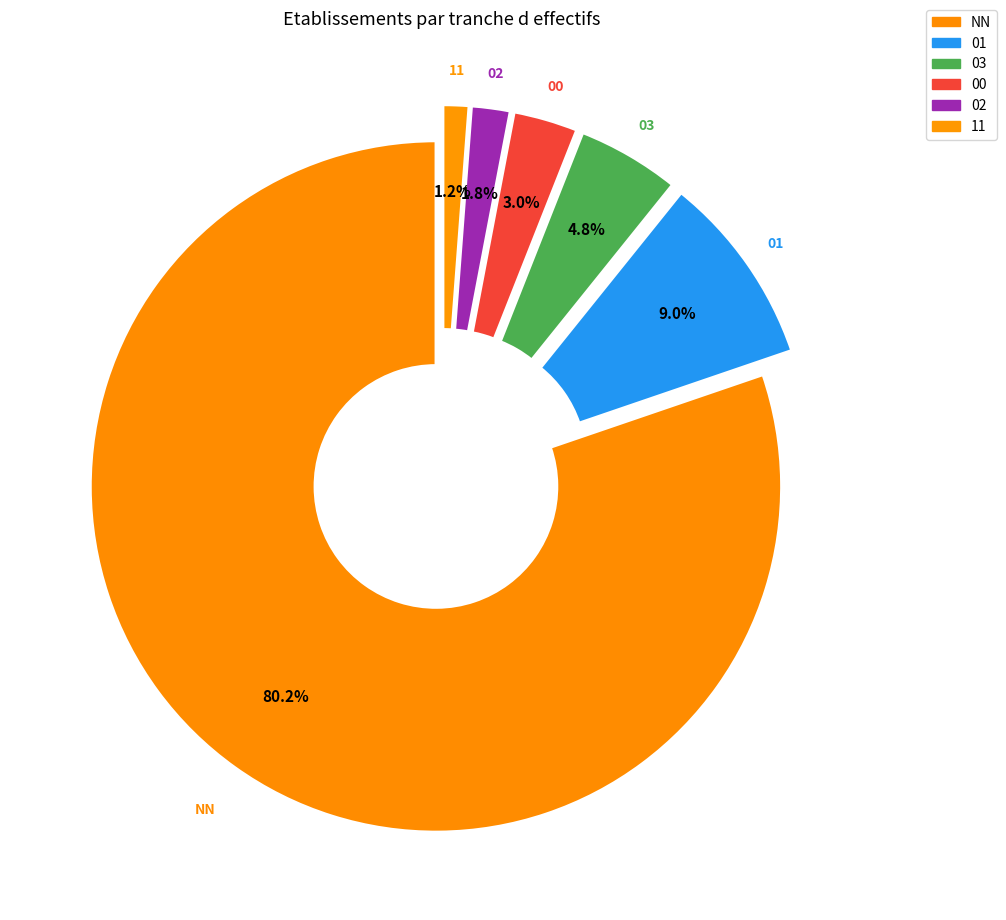

Is the sum of 01 and 03 greater than half?

No